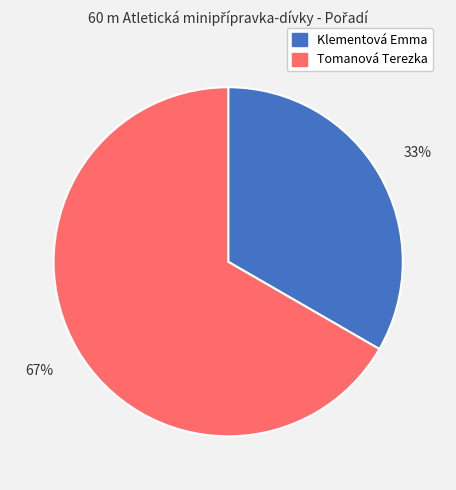

Which slice represents more than half of the pie?

Tomanová Terezka